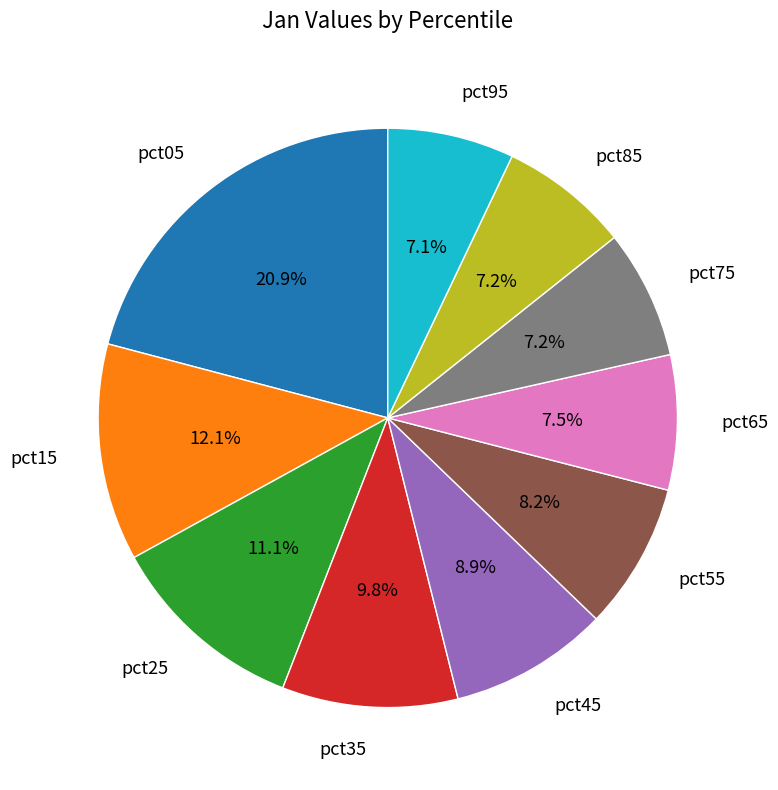

Count the number of slices in the pie.

10